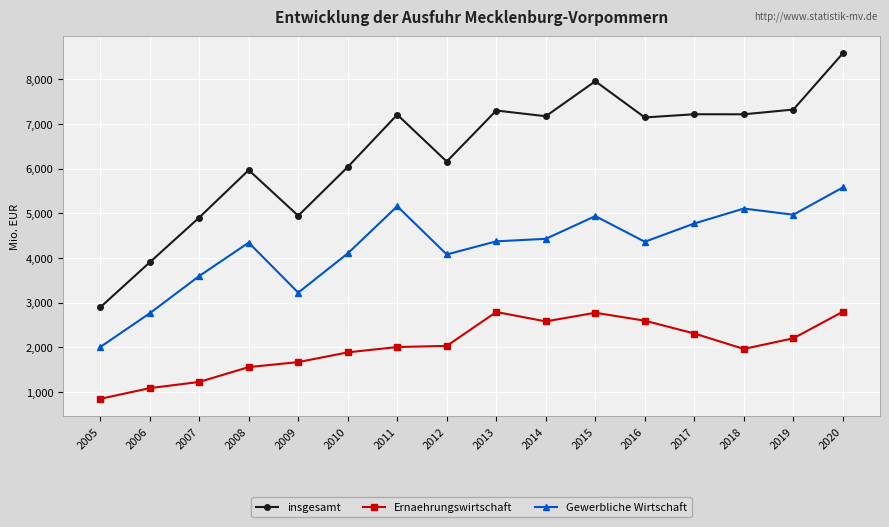

True or false: Gewerbliche Wirtschaft and insgesamt cross at least once.

False